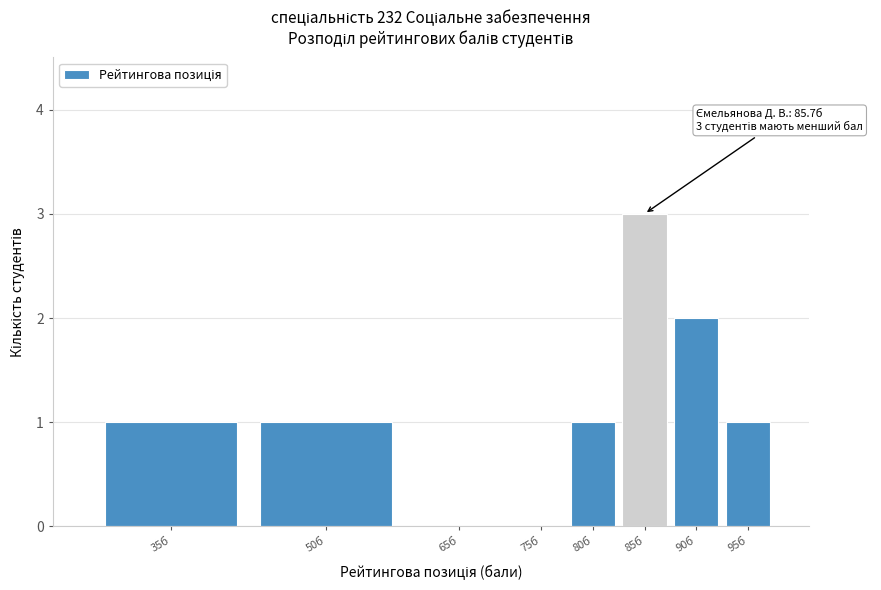

Reading left to right, transcribe all the data shown in this chart.

35б=1	50б=1	65б=0	75б=0	80б=1	85б=3	90б=2	95б=1